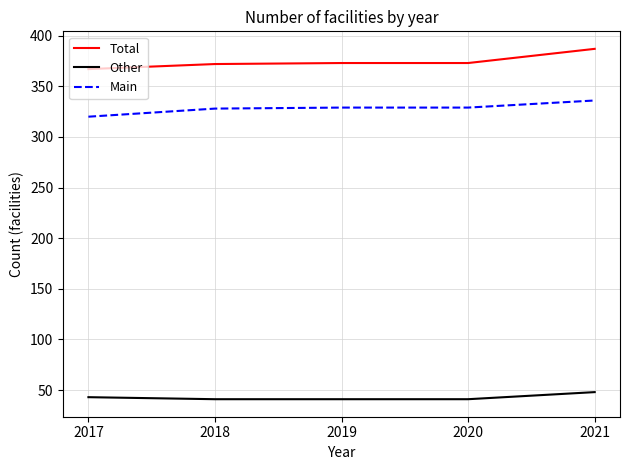

How many Other values are between 41 and 43?

4